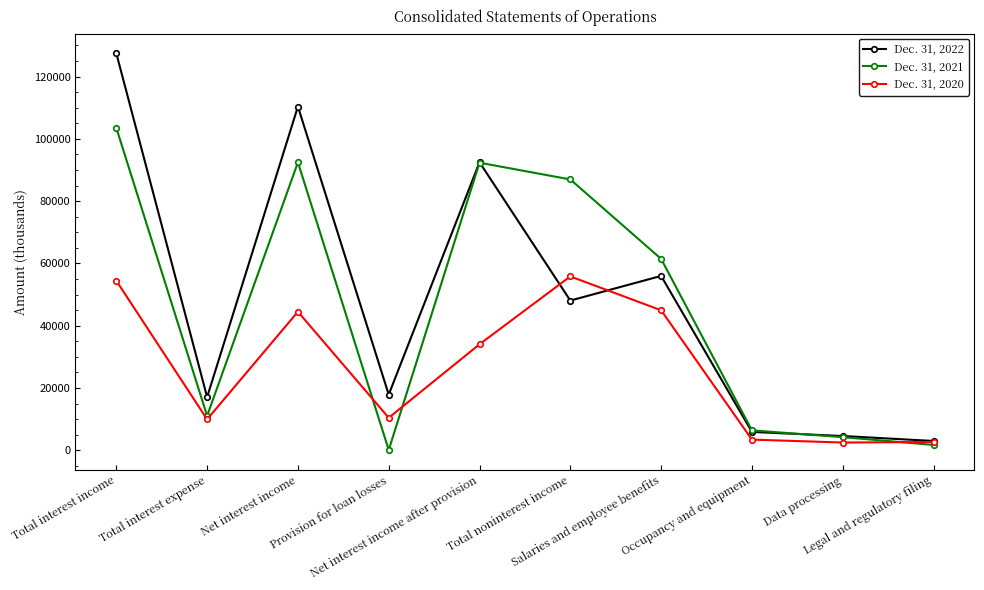

What position from the left is Occupancy and equipment?

8